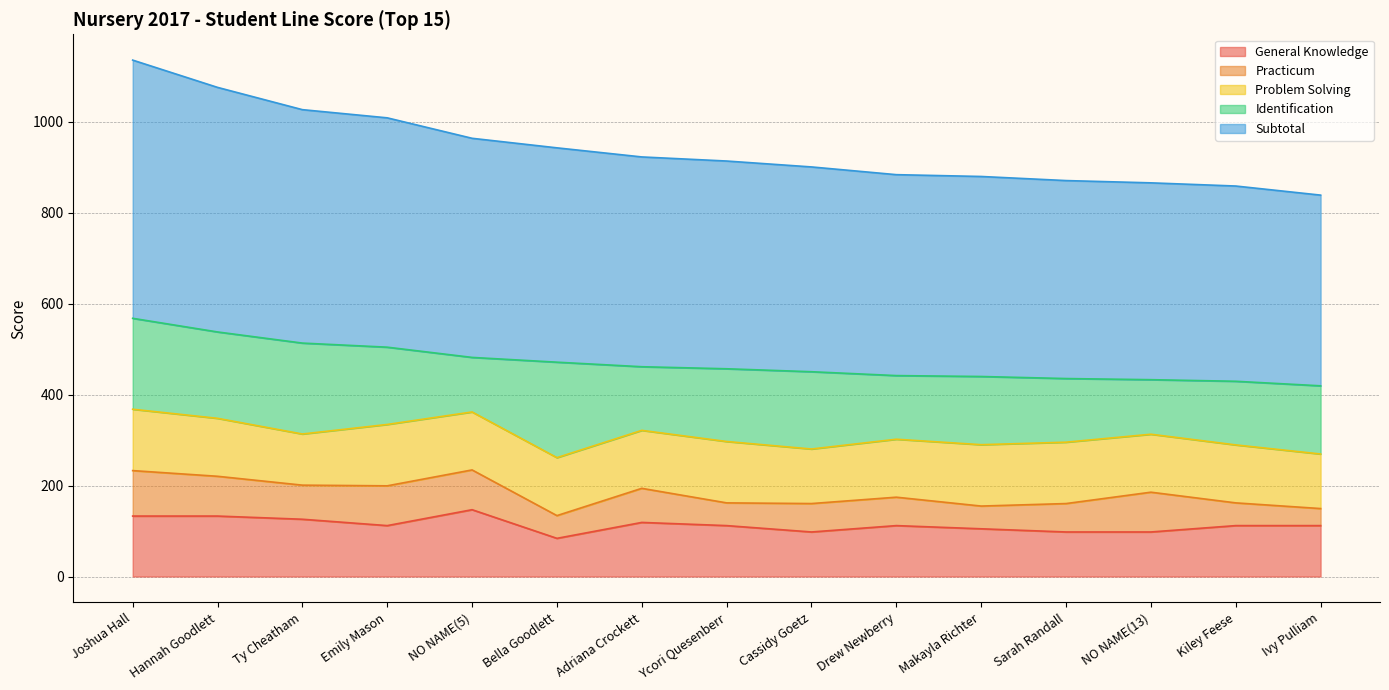

True or false: Subtotal and General Knowledge cross at least once.

False